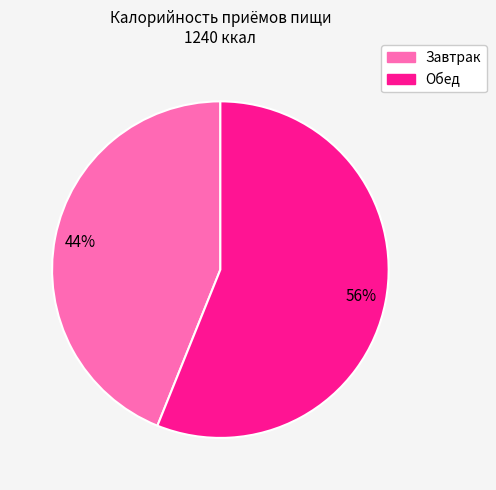

What percentage is the Обед slice, to the nearest percent?

56%